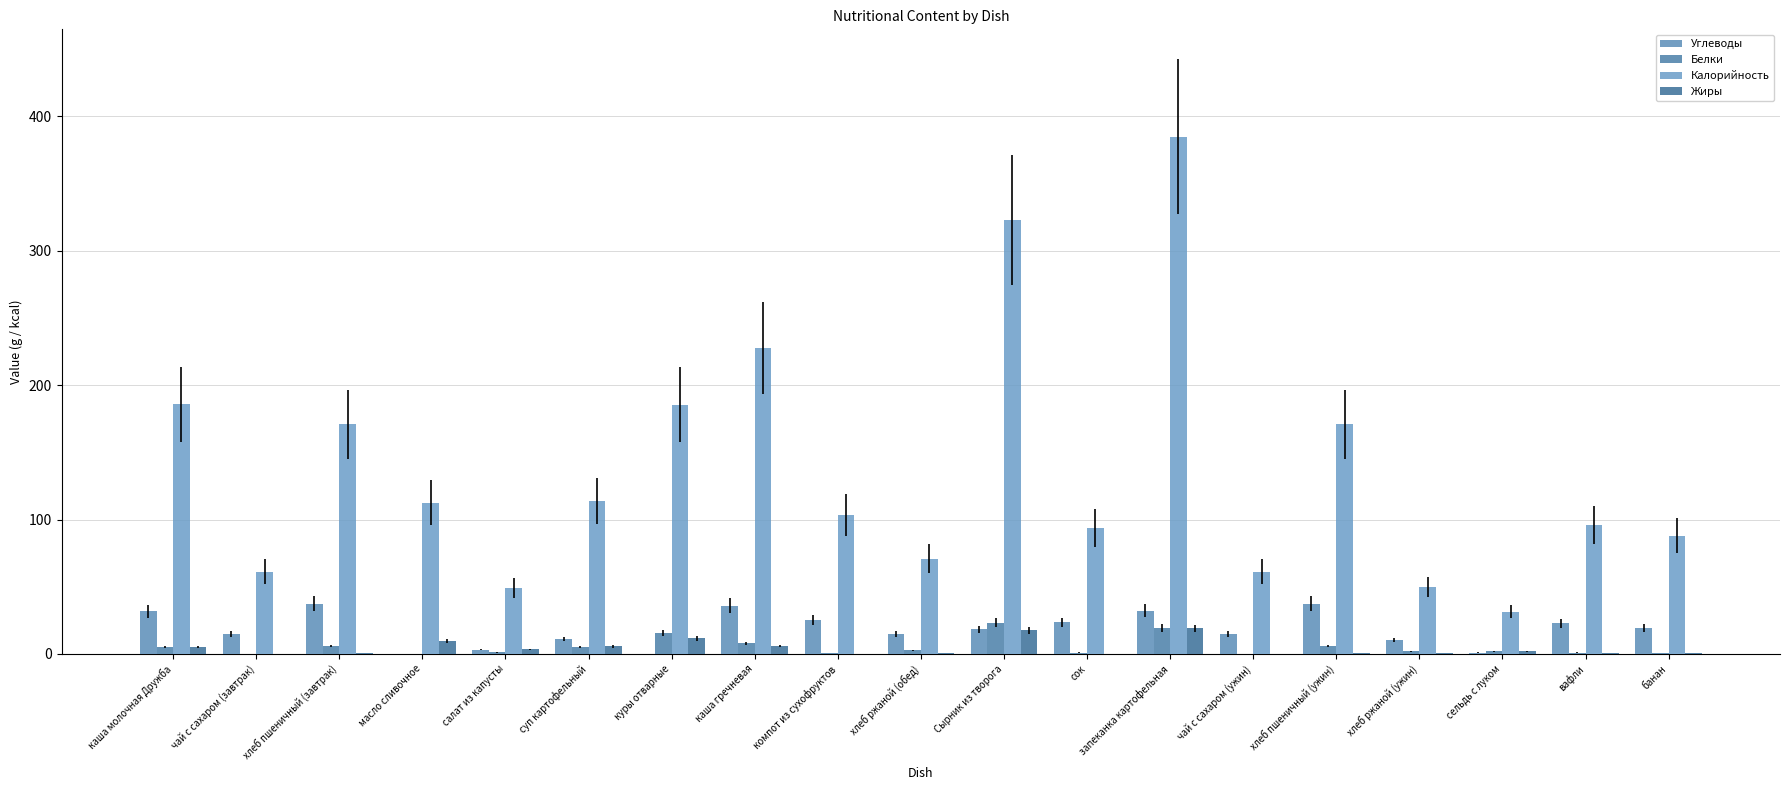

What are all the series names shown in the legend?

Углеводы, Белки, Калорийность, Жиры